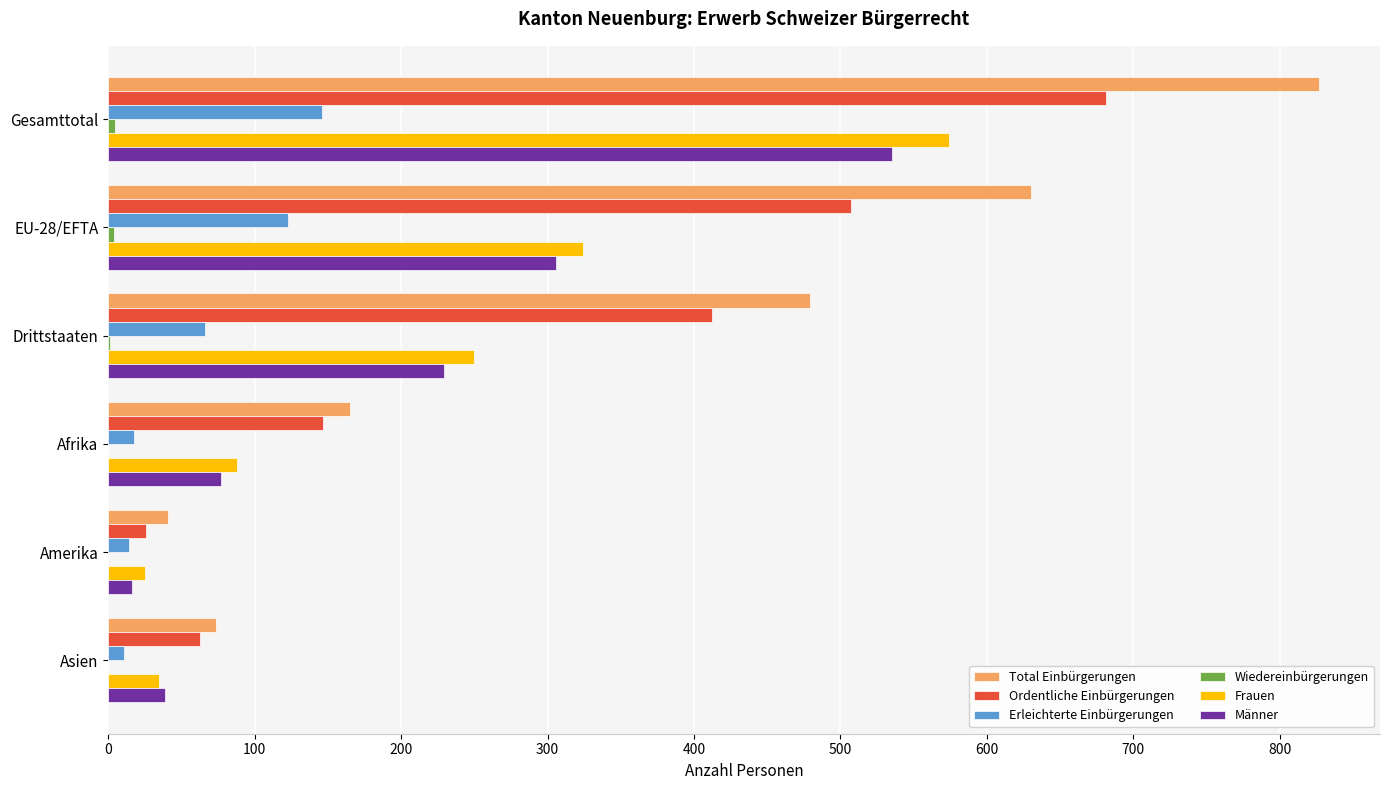

Which series has the largest total across all categories?

Total Einbürgerungen